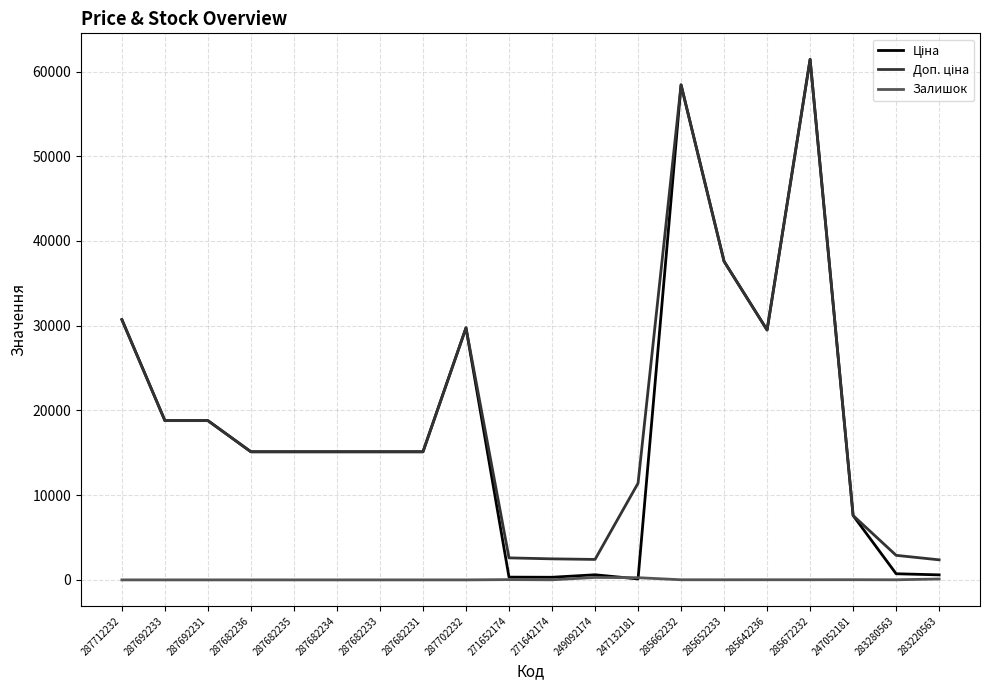

At which category does the chart reach its peak across all series?

285672232